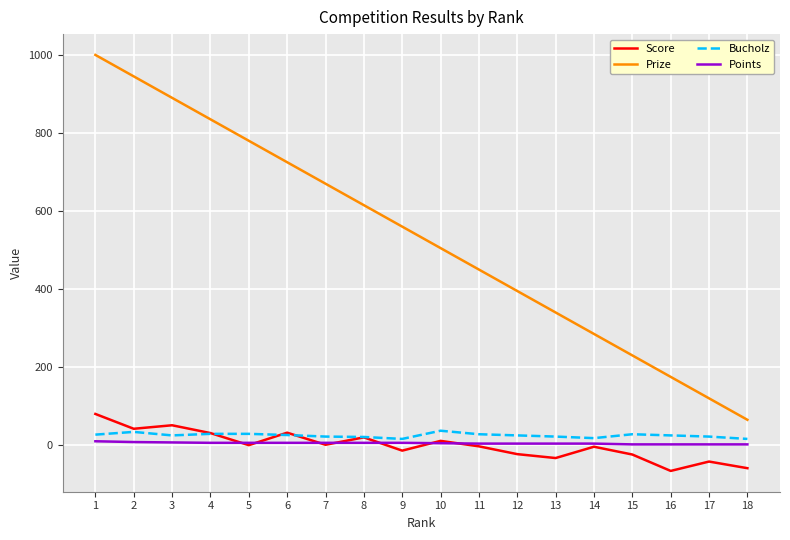

True or false: Prize and Points intersect in this chart.

False